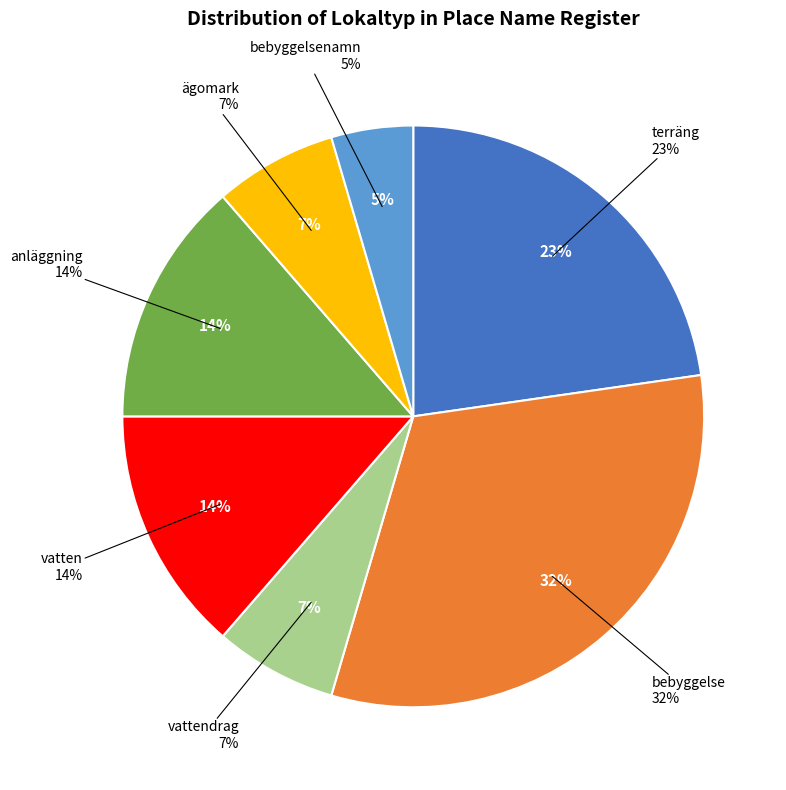

What is the largest slice in the pie chart?

bebyggelse